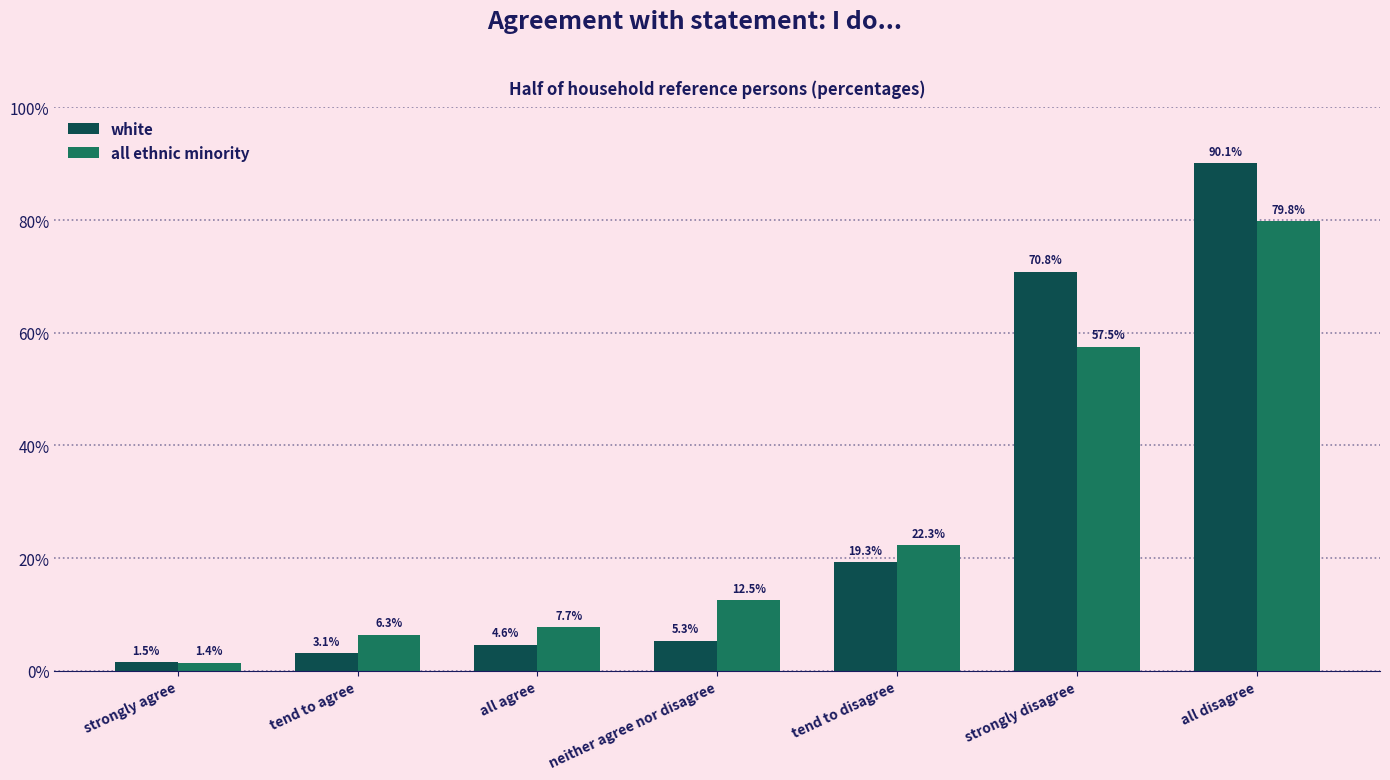

Which category has the lowest value across all series?

strongly agree